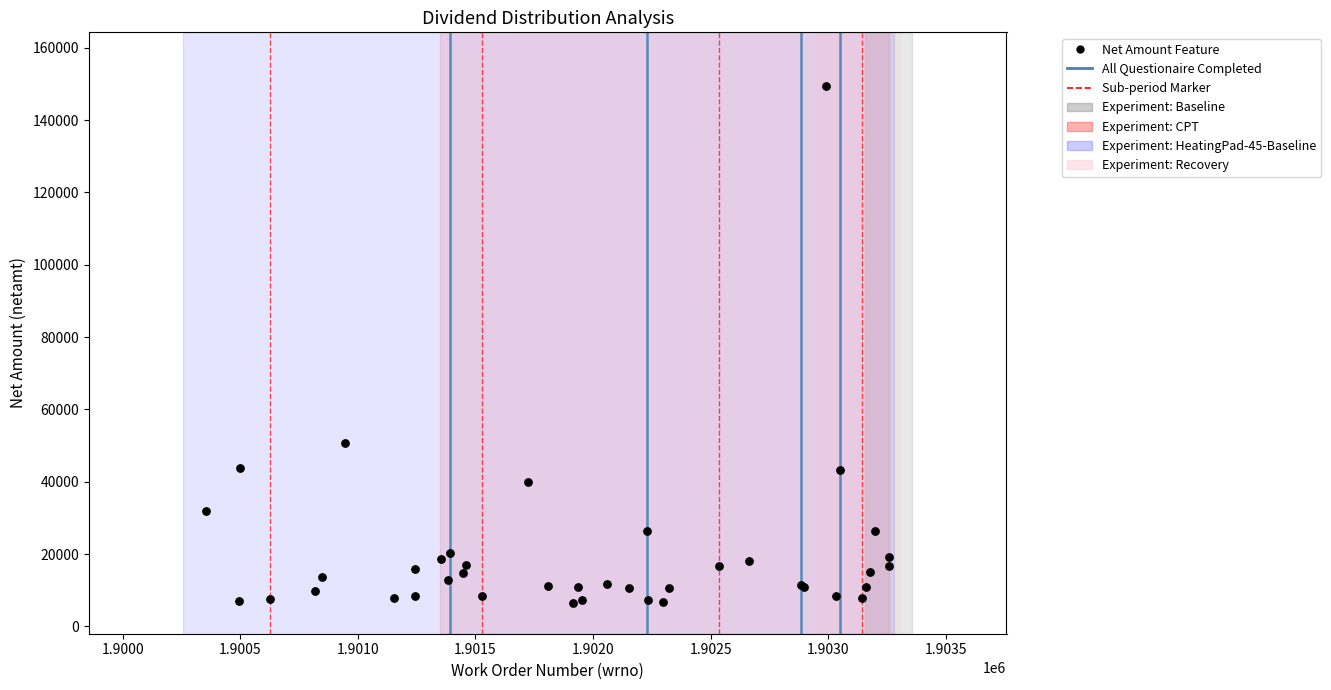

What Y value in the scatter plot is closest to 77979?

50770.5